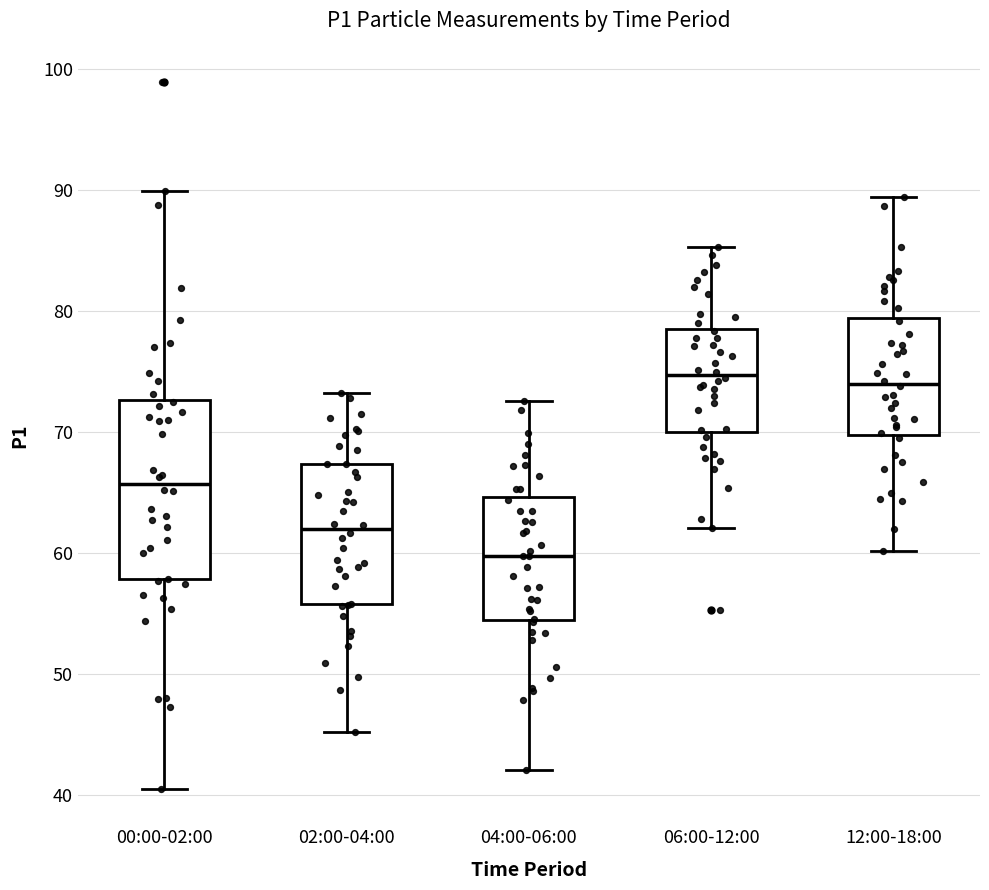

Where does the upper whisker of the box for 04:00-06:00 end on the y-axis? The values are not printed on the chart, so give them approximately, as read against the axis.

73